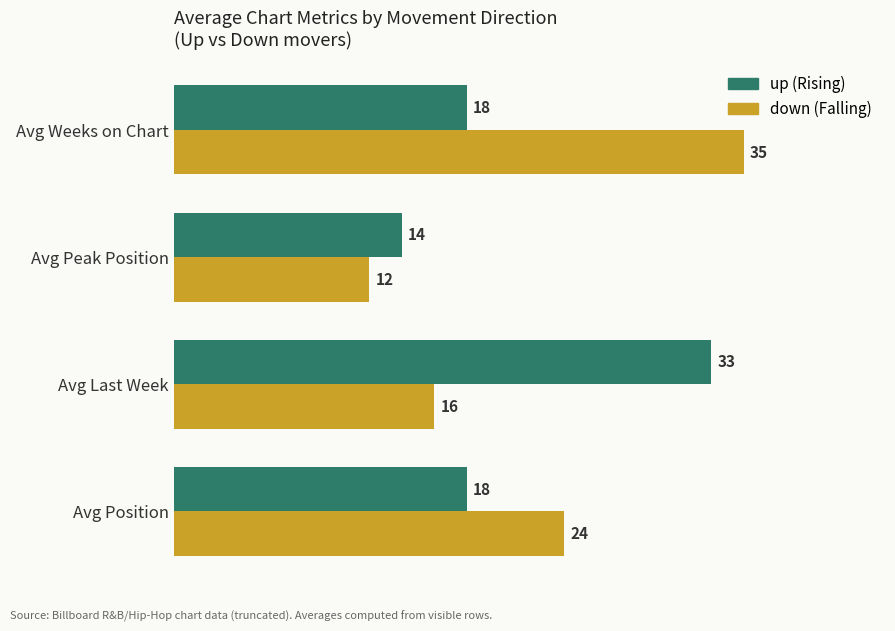

Which category has the highest value across all series?

Avg Weeks on Chart